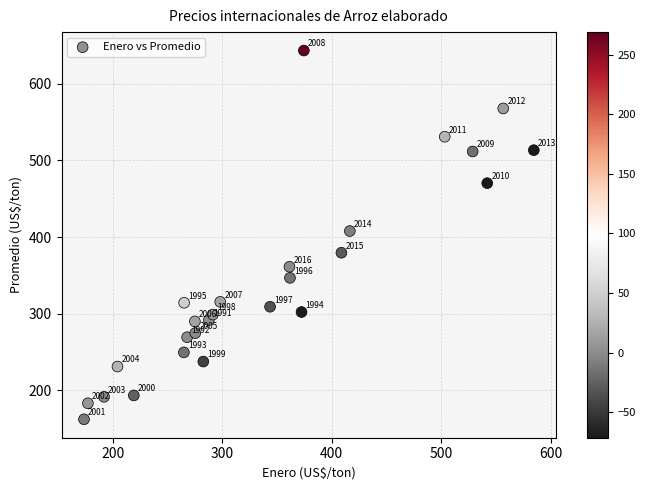

What is the range of X values (max minus min)?

410.5